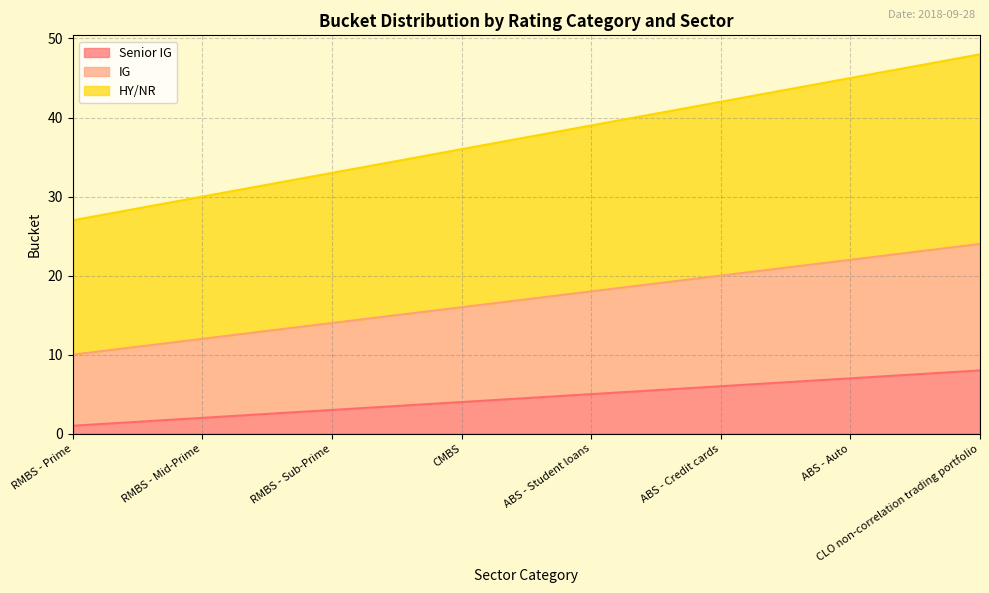

The value of Senior IG at RMBS - Prime is 1. True or false?

True